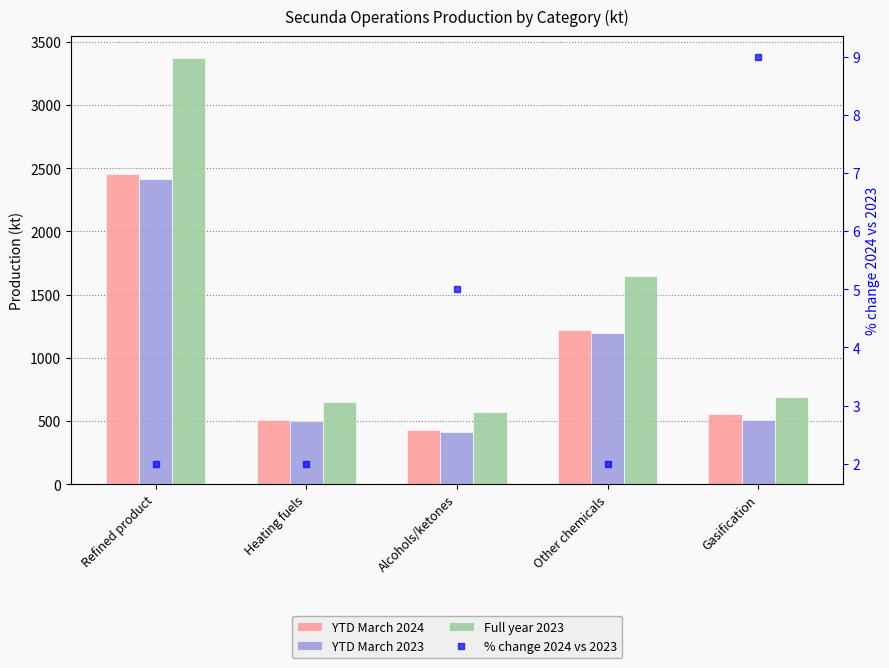

What is the sum of all YTD March 2023 values?

5018